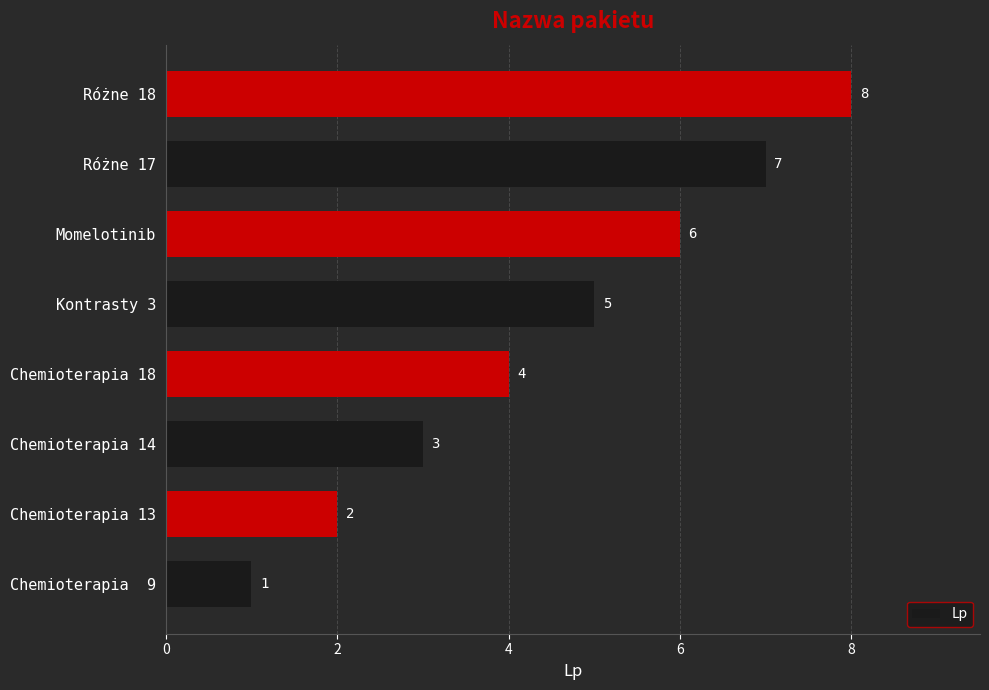

How many categories are shown in the chart?

8